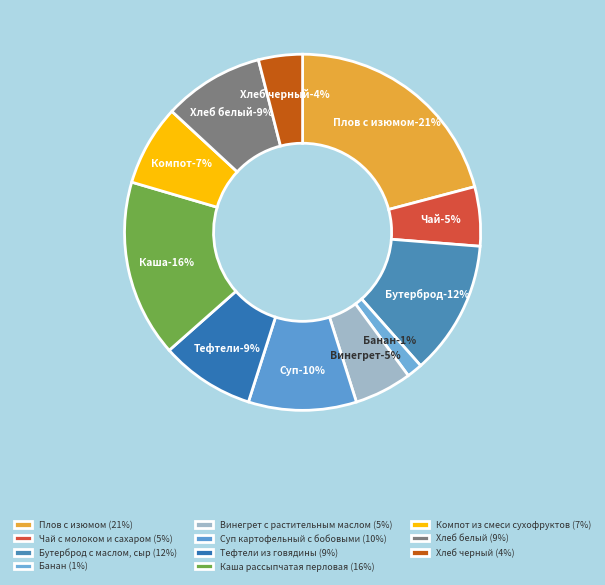

To the nearest percent, what portion does Банан represent?

1%